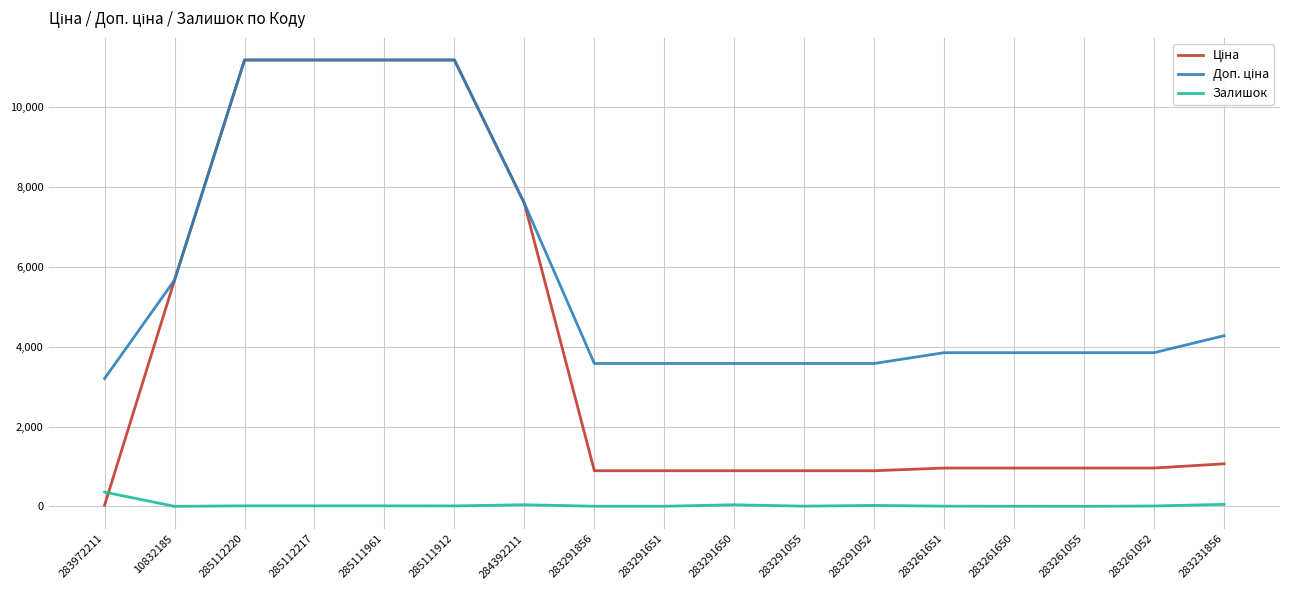

Does the chart display data point markers on the line(s)?

No